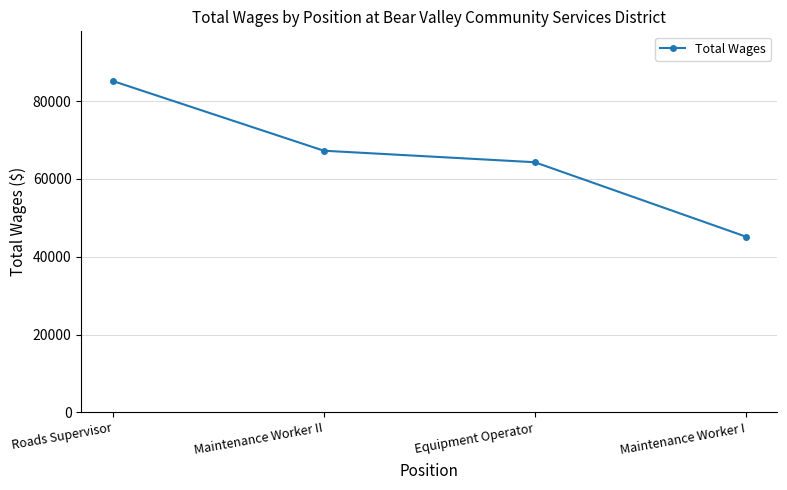

Read the value at Maintenance Worker II.

67243